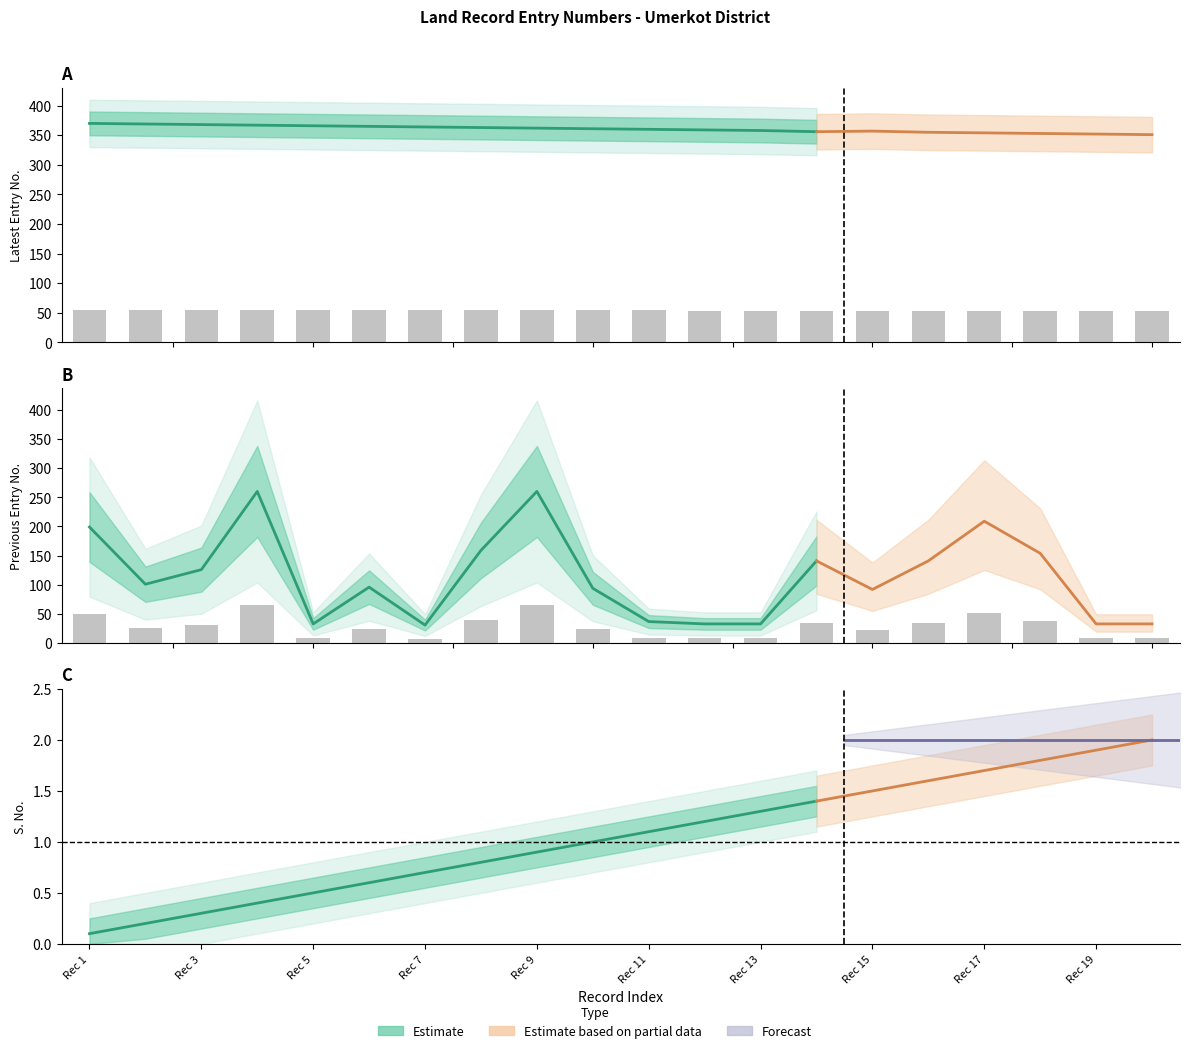

At which category is the sum across all series the highest?

4